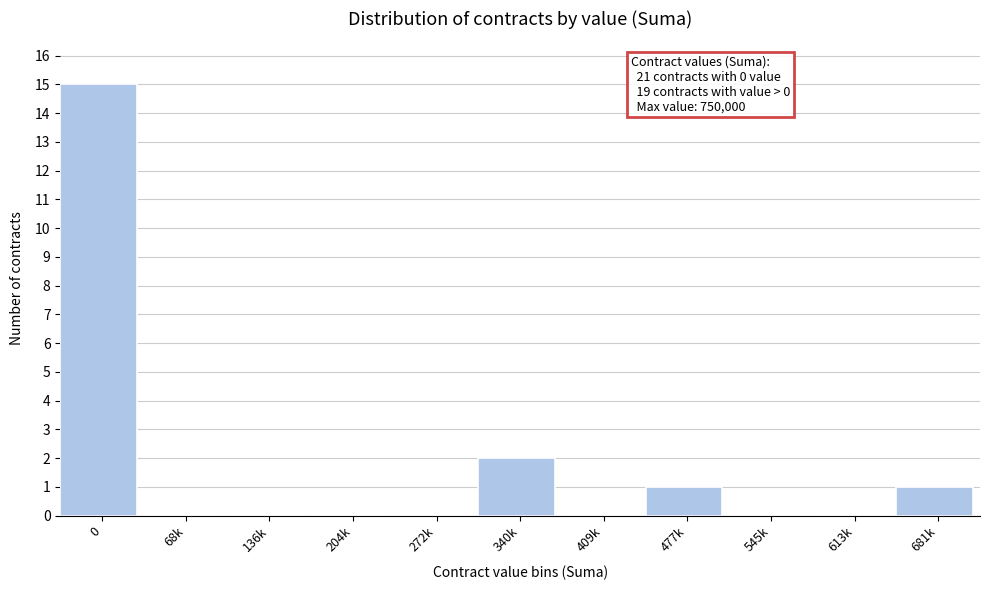

Reading left to right, transcribe all the data shown in this chart.

0=15	68k=0	136k=0	204k=0	272k=0	340k=2	409k=0	477k=1	545k=0	613k=0	681k=1